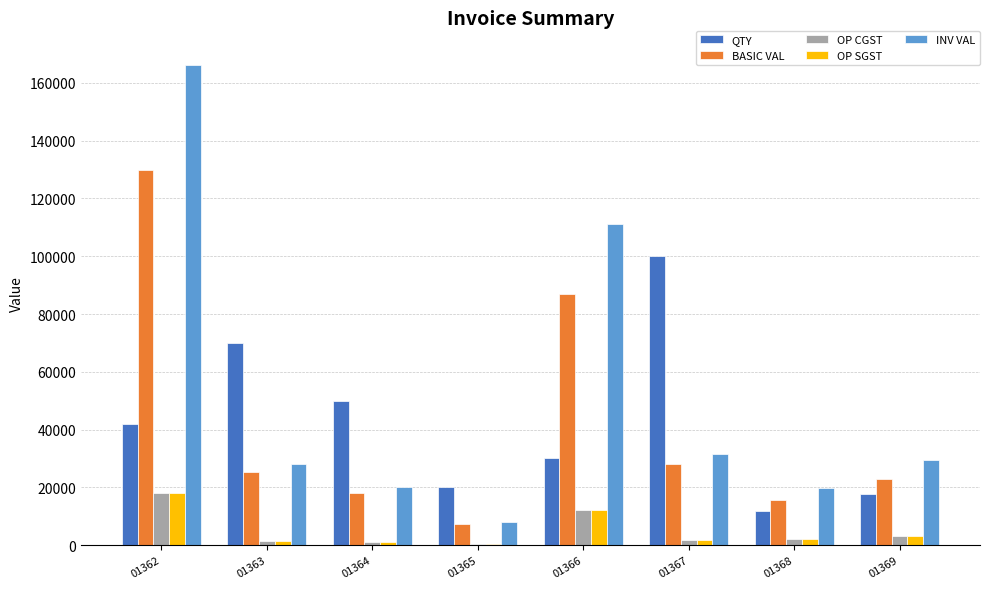

Which series changed the most between 01363 and 01369?

QTY